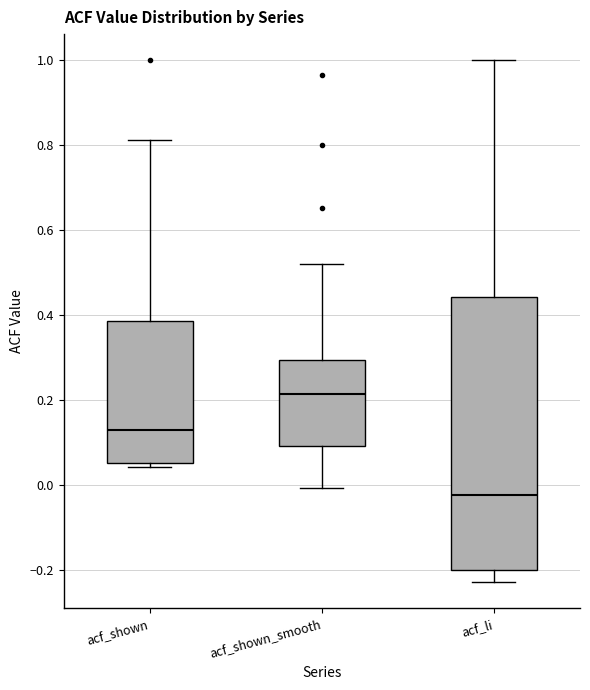

Where does the upper whisker of the box for acf_shown end on the y-axis? The values are not printed on the chart, so give them approximately, as read against the axis.

0.82